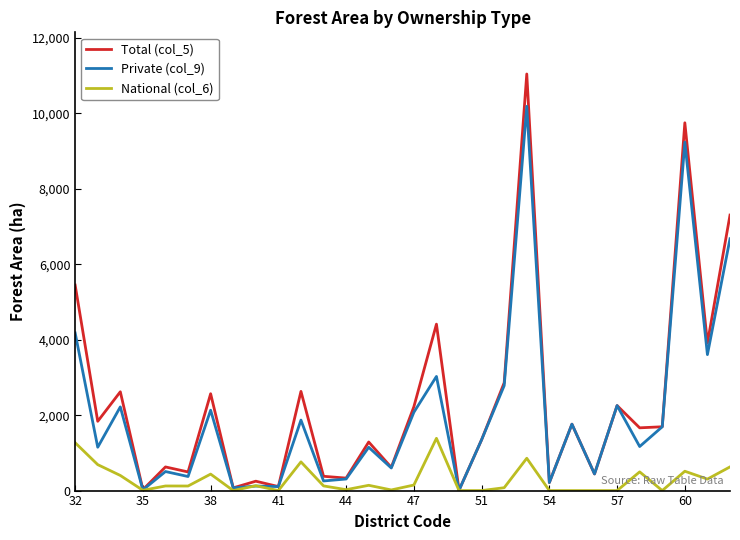

Which series has the widest spread of values?

Total (col_5)